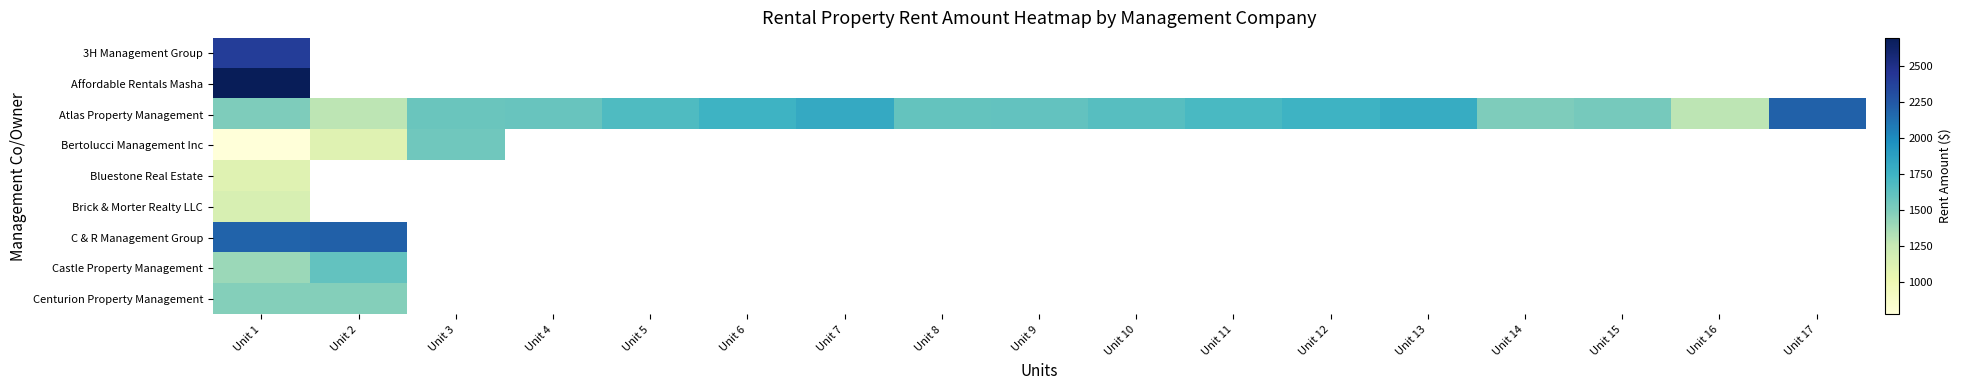

What is the highest value of the C & R Management Group series?

2205.0